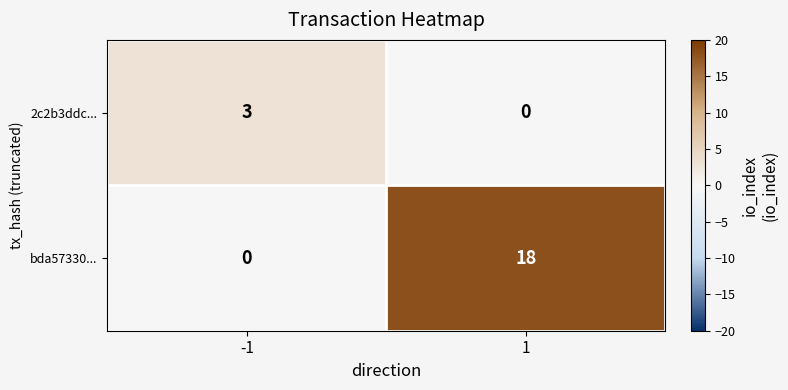

At 1, list the series in order from largest to smallest.

bda57330..., 2c2b3ddc...